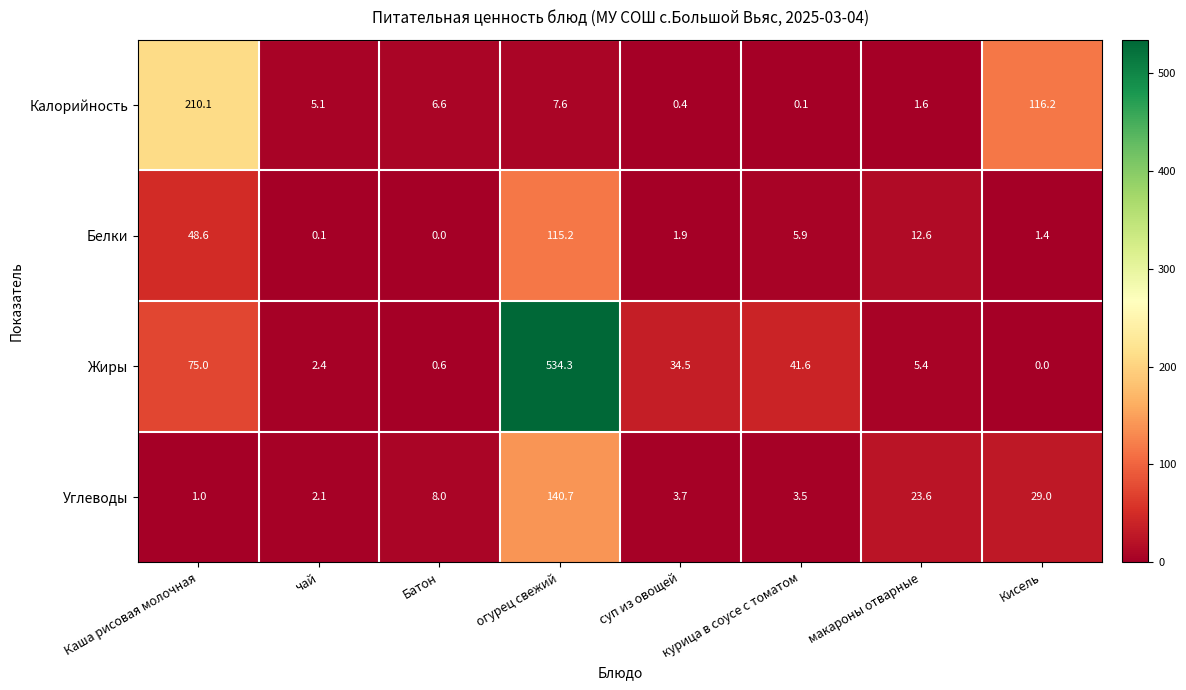

What is the total value across all series at курица в соусе с томатом?

51.1